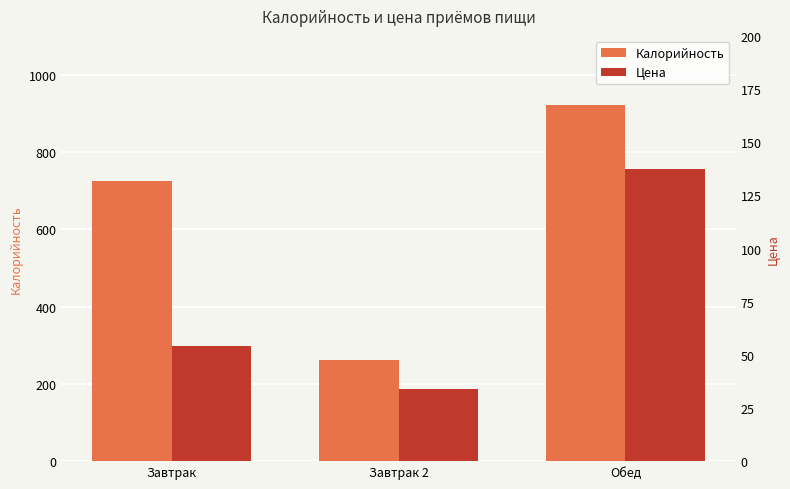

Between Обед and Завтрак, which is larger?

Обед